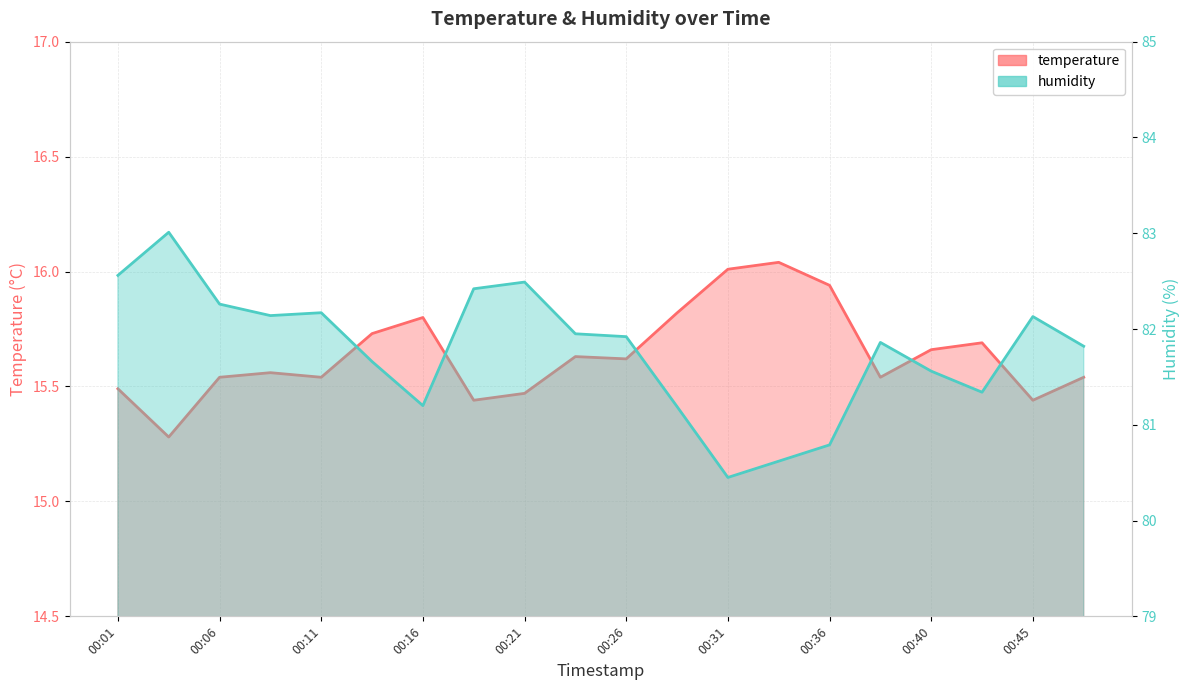

True or false: temperature and humidity cross at least once.

False